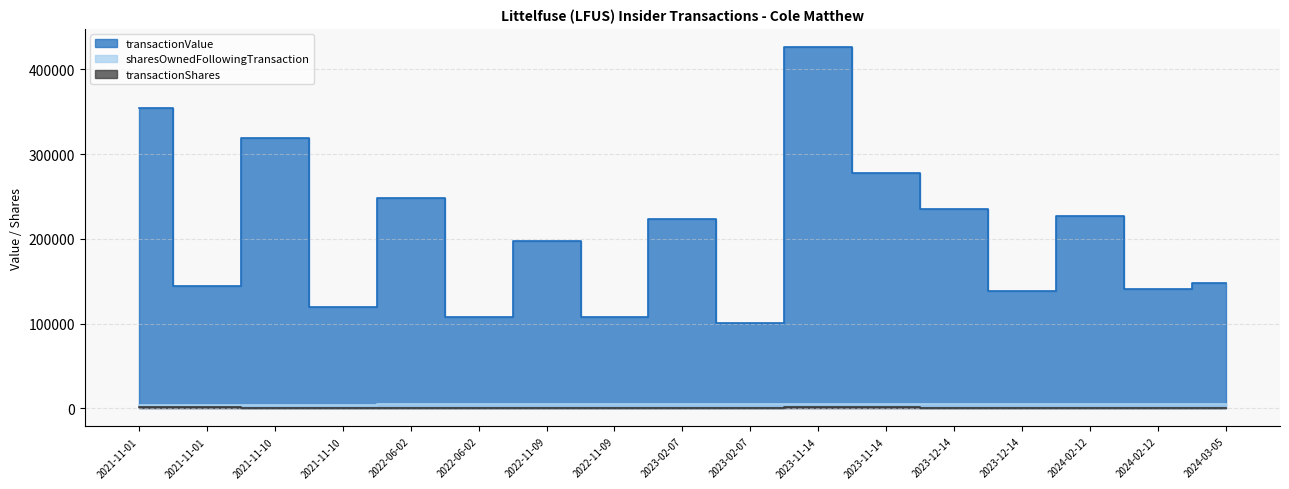

Reading left to right, extract all data points from this chart.

transactionValue: 353801	144180	318660	120150	248400	108135	197349	108135	223479	100325	426474	277470	235296	138735	227333	141201	147727
sharesOwnedFollowingTransaction: 4507	4507	4507	4507	5419	5419	4989	4989	4989	4989	5530	5530	5530	5530	5530	5530	4905
transactionShares: 1200	1200	1000	1000	900	900	900	900	835	835	1800	1800	900	900	916	916	625